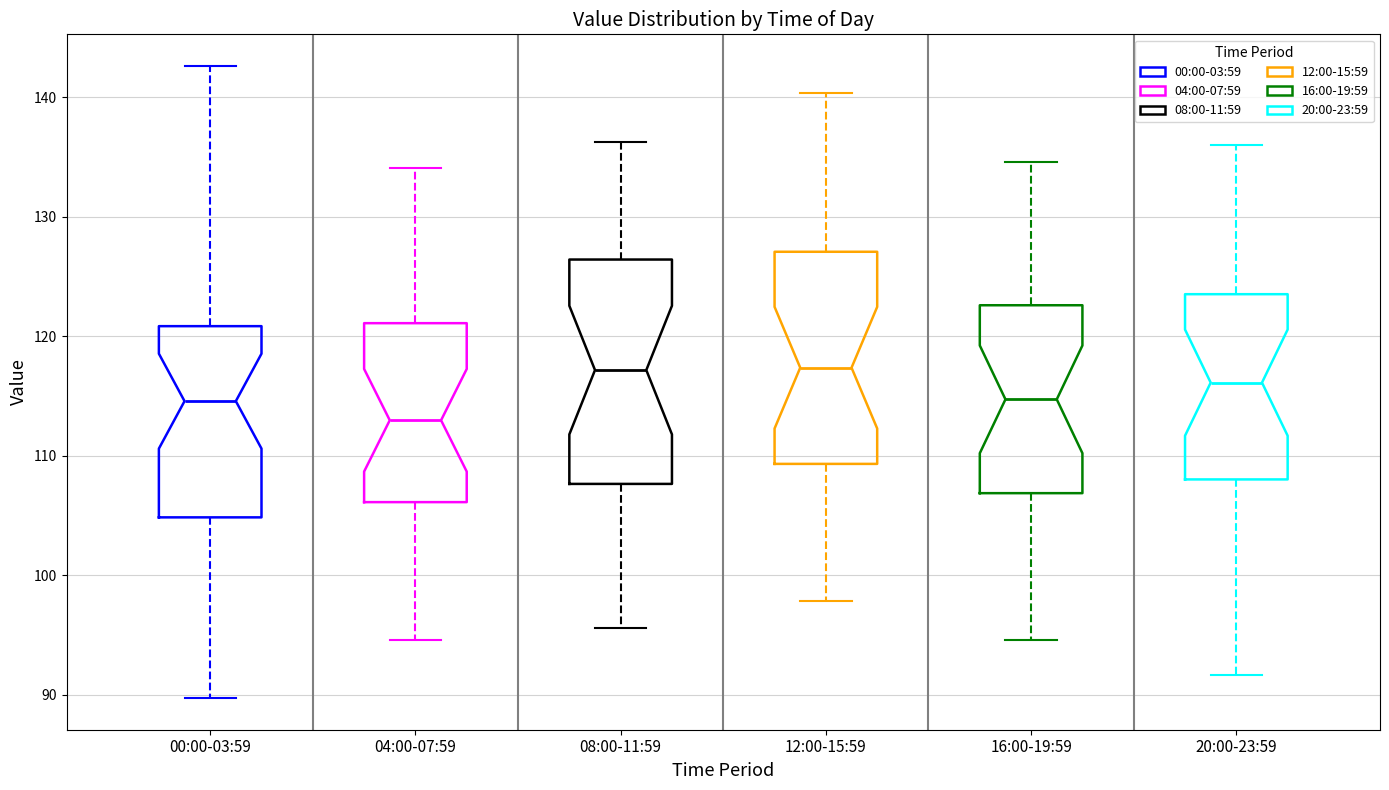

Where does the upper whisker of the box for 00:00-03:59 end on the y-axis? The values are not printed on the chart, so give them approximately, as read against the axis.

143